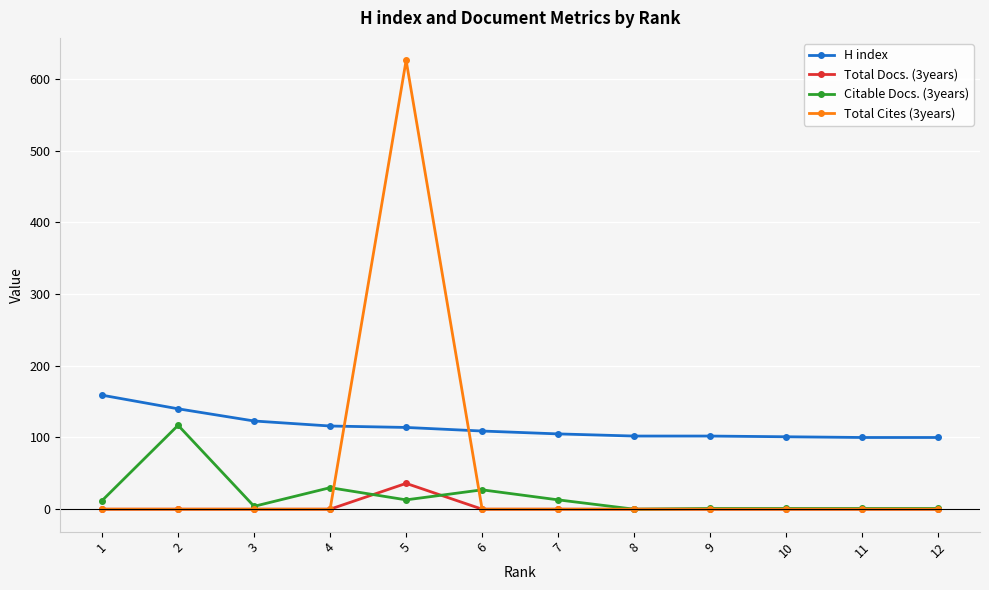

Where is the first local minimum for Citable Docs. (3years)?

3